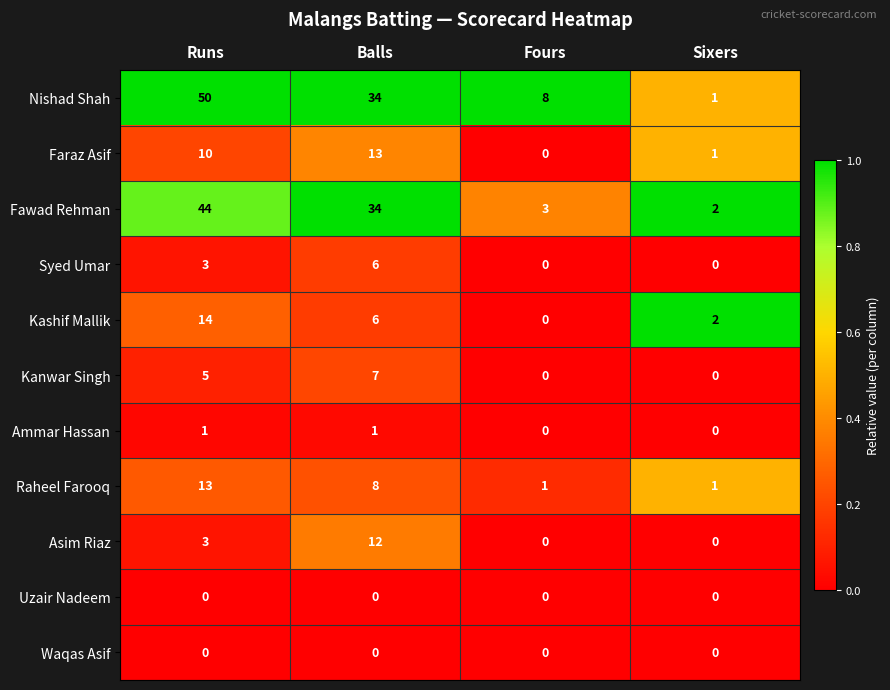

What is the highest value of the Syed Umar series?

6